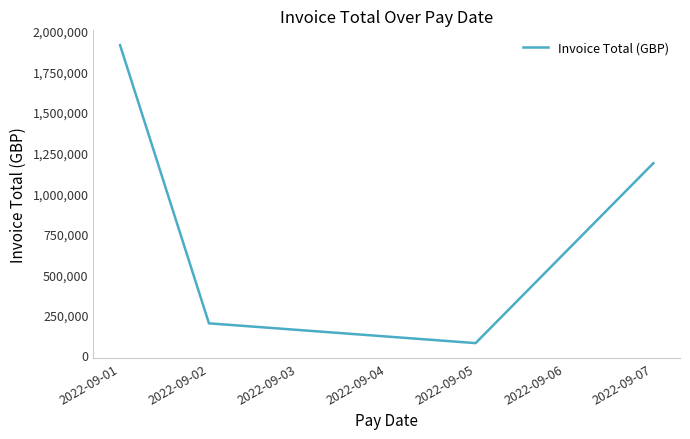

Rank the categories by value from lowest to highest.

2022-09-05, 2022-09-02, 2022-09-07, 2022-09-01